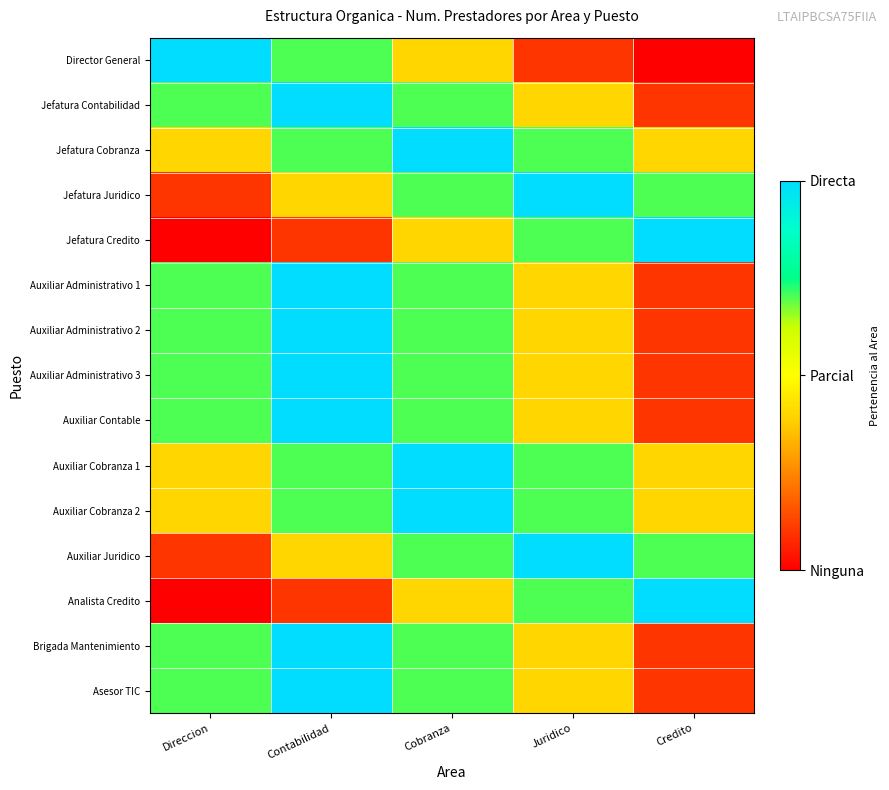

At which category does the chart reach its minimum across all series?

Credito